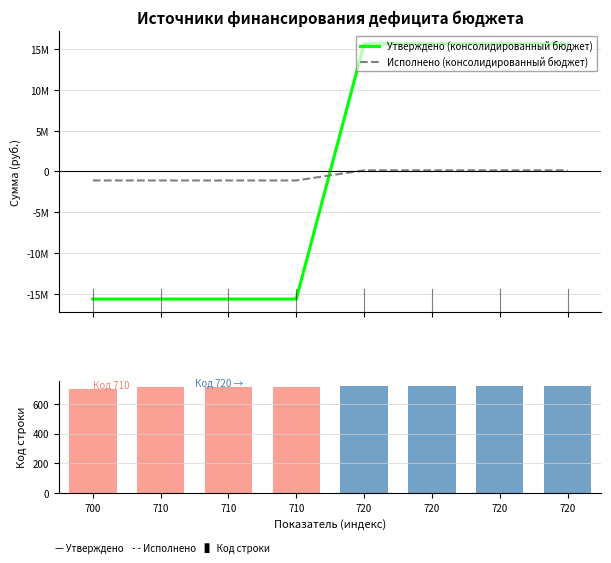

What is the smallest value displayed?

-15657700.0